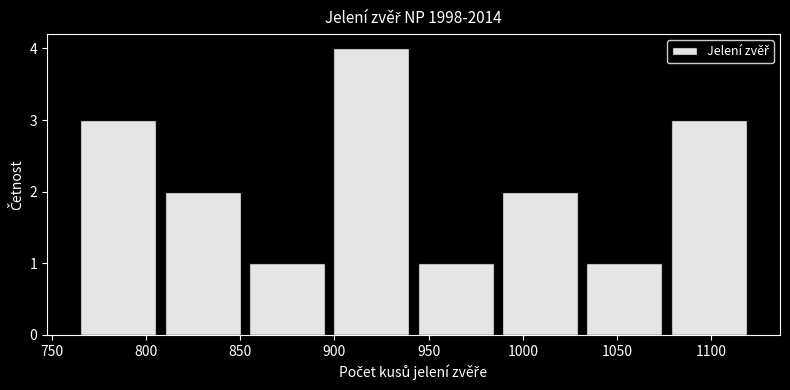

Over which range of the x-axis is the bar tallest?

895 to 940